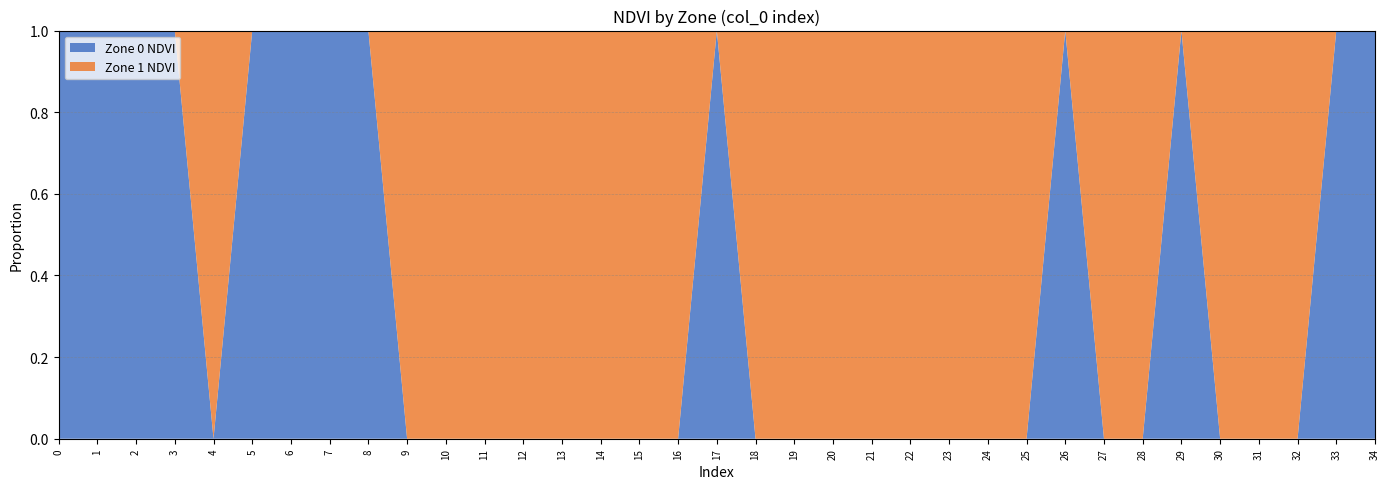

Reading right to left, extract all data points from this chart.

Zone 0 NDVI: 0.2	0.2	0.0	0.0	0.0	0.2	0.0	0.0	0.2	0.0	0.0	0.0	0.0	0.0	0.0	0.0	0.0	0.2	0.0	0.0	0.0	0.0	0.0	0.0	0.0	0.0	0.2	0.2	0.2	0.2	0.0	0.2	0.2	0.2	0.2
Zone 1 NDVI: 0.0	0.0	0.2	0.2	0.2	0.0	0.2	0.2	0.0	0.2	0.2	0.3	0.3	0.3	0.2	0.2	0.2	0.0	0.2	0.2	0.2	0.2	0.2	0.2	0.2	0.2	0.0	0.0	0.0	0.0	0.2	0.0	0.0	0.0	0.0